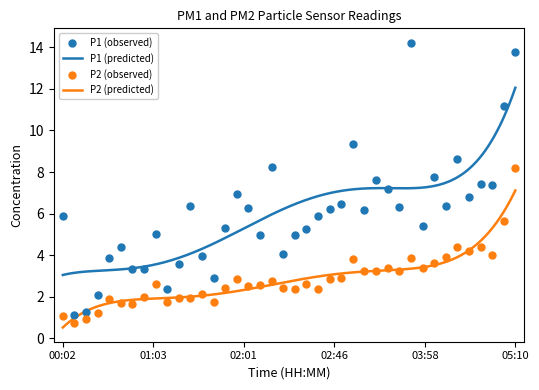

At how many categories does at least one series exceed 10?

3